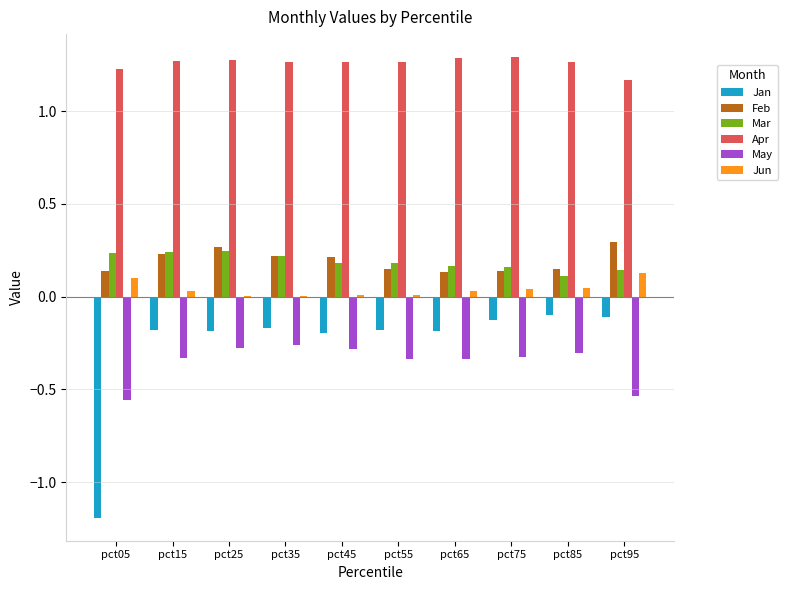

What is the sum of all Jun values?

0.4